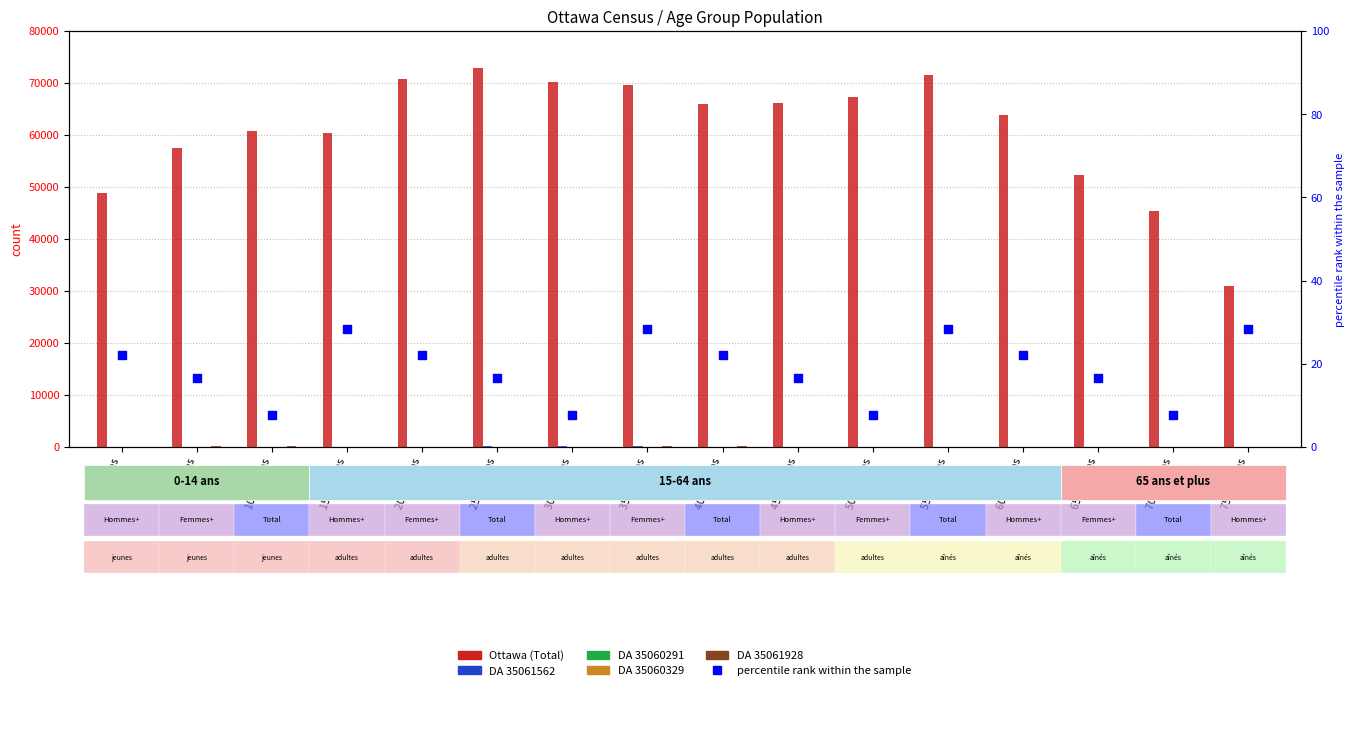

Which series contains the highest Y value?

Ottawa (Total)